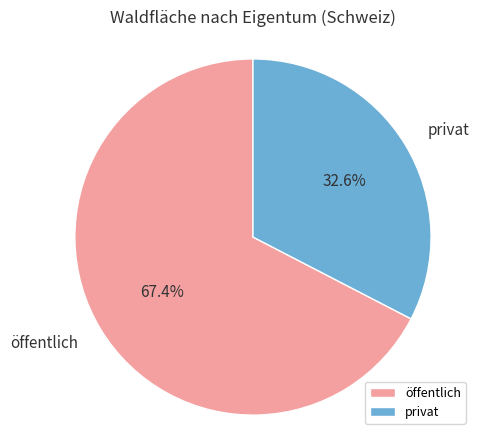

What percentage is the öffentlich slice, to the nearest percent?

67%